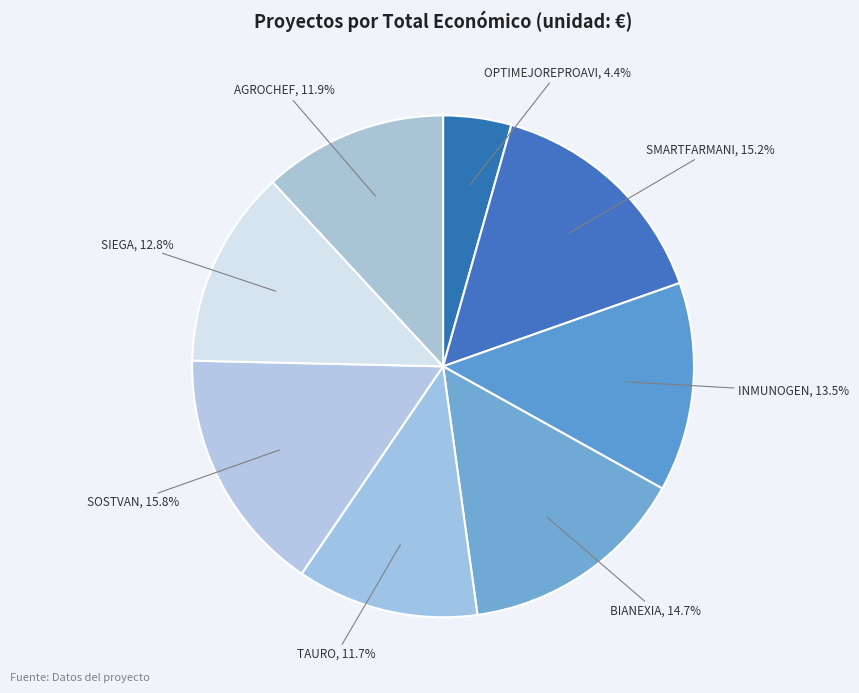

Which category has the biggest portion of the pie?

SOSTVAN